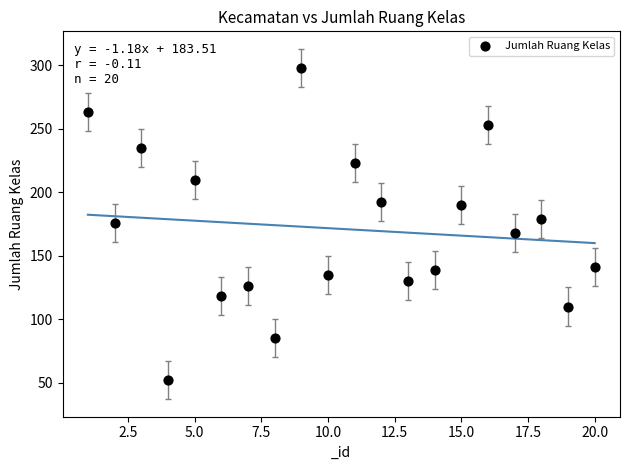

What is the range of Y values (max minus min)?

246